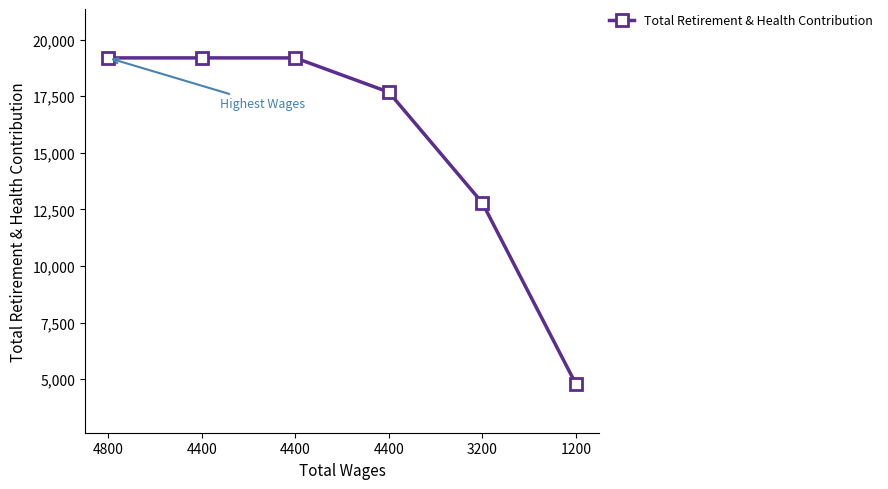

At which label is the value closest to 11994?

3200